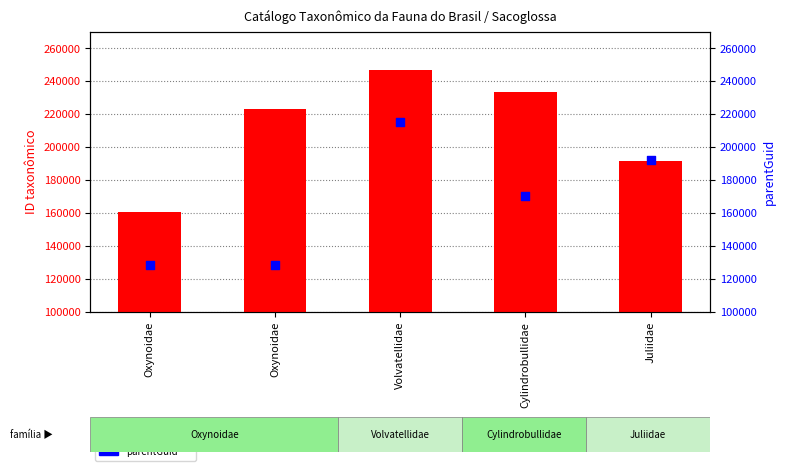

Which series has the largest Y range (max minus min)?

parentGuid